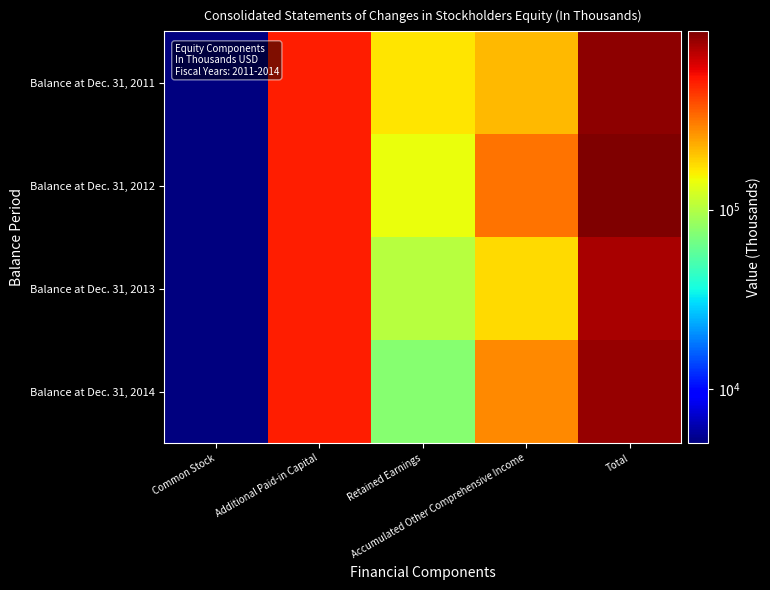

What is the greatest value displayed?

982687